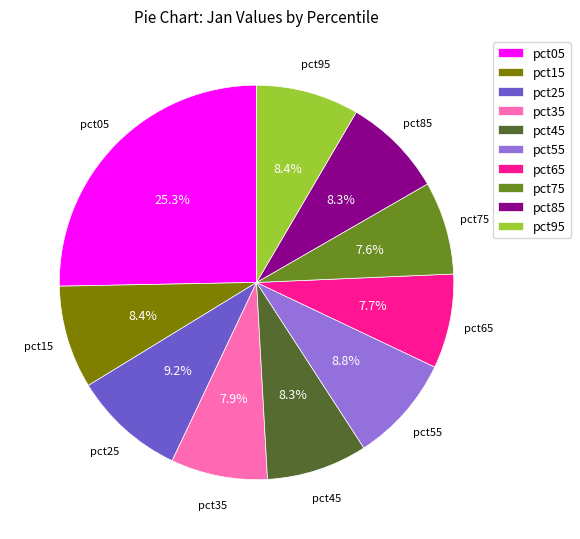

To the nearest percent, what portion does pct25 represent?

9%